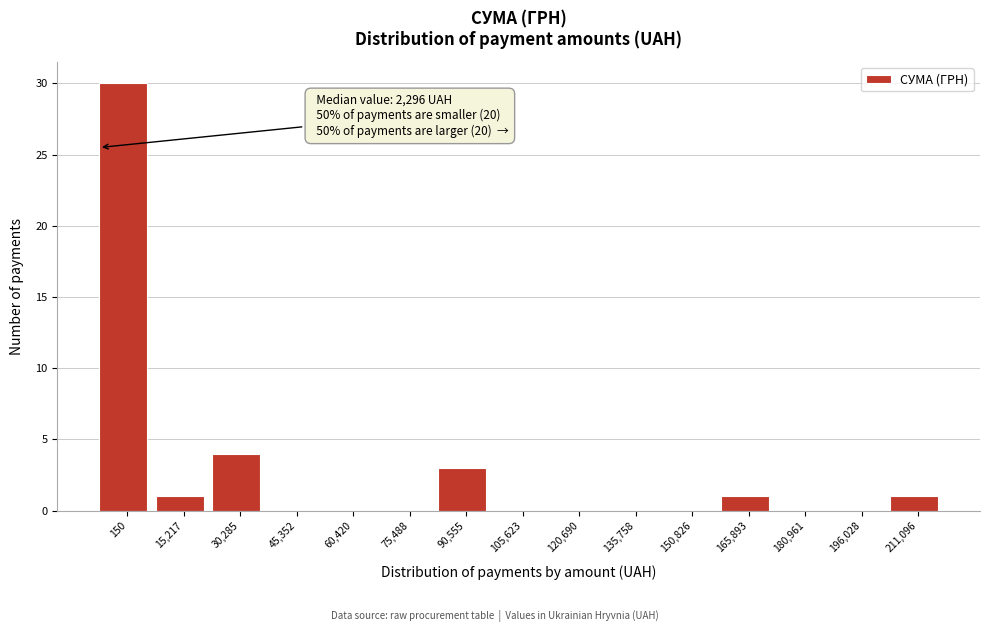

Reading left to right, extract all data points from this chart.

150=30	15,217=1	30,285=4	45,352=0	60,420=0	75,488=0	90,555=3	105,623=0	120,690=0	135,758=0	150,826=0	165,893=1	180,961=0	196,028=0	211,096=1